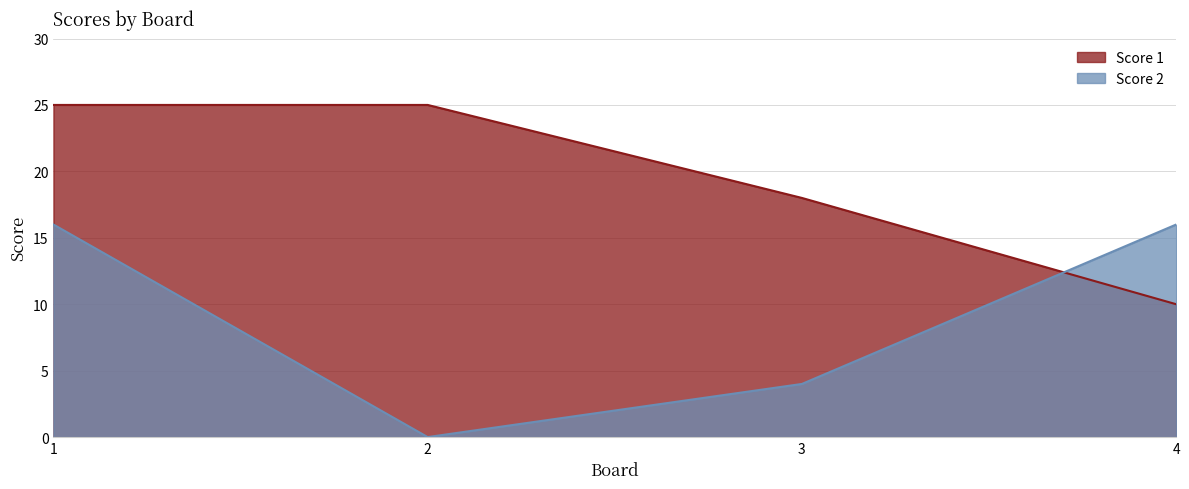

True or false: Score 1 has a value of 6 at 4.

False